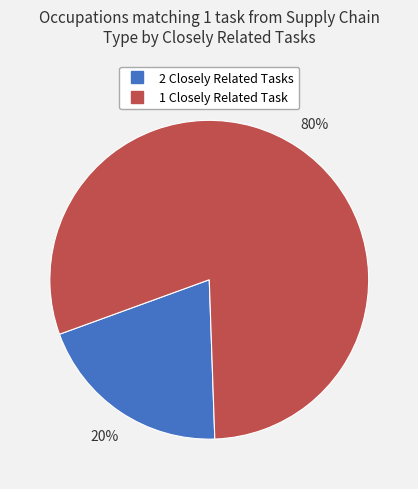

To the nearest percent, what is the difference between the largest and smallest slice percentages?

60%